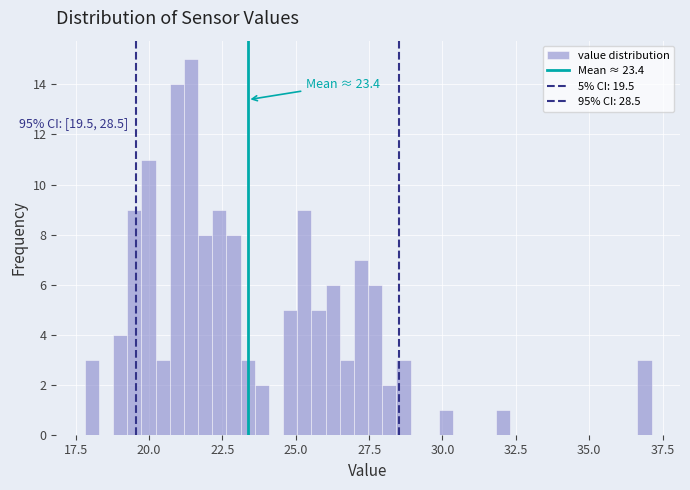

Around what value on the x-axis is the tallest bar? Give the approximate position of its centre, as read against the axis.

21.5